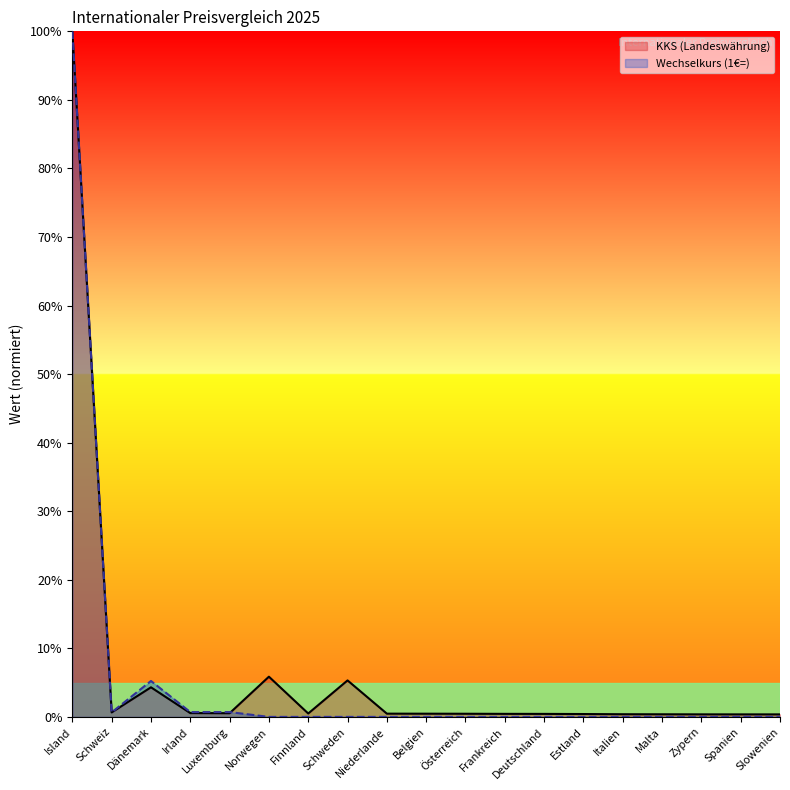

Does the chart display data point markers on the line(s)?

No